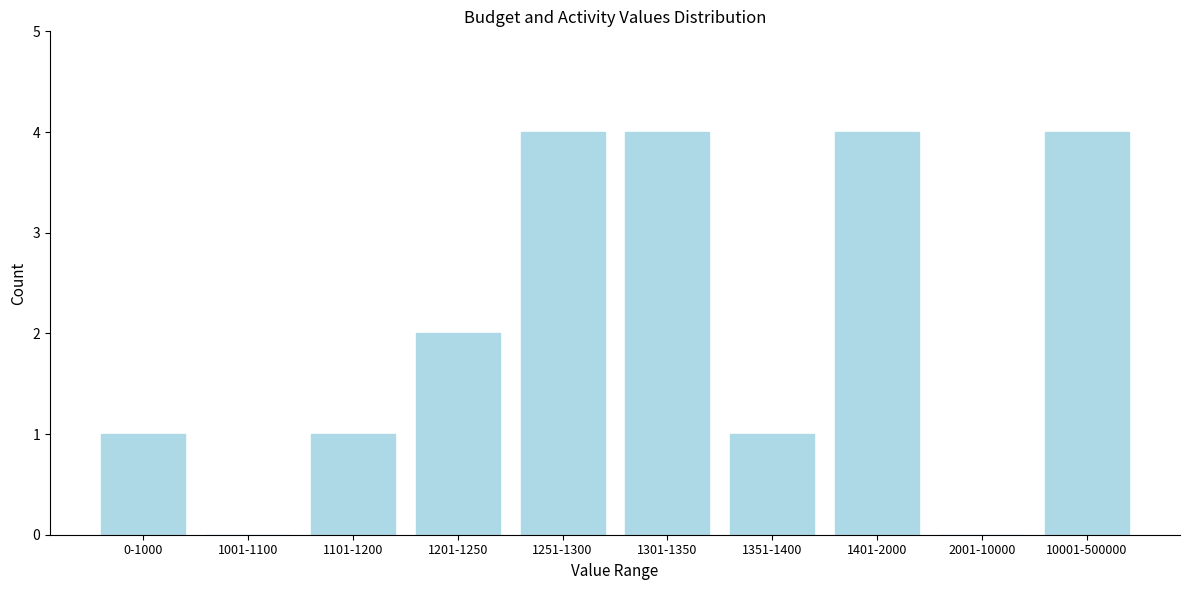

Reading right to left, transcribe all the data shown in this chart.

10001-500000=4	2001-10000=0	1401-2000=4	1351-1400=1	1301-1350=4	1251-1300=4	1201-1250=2	1101-1200=1	1001-1100=0	0-1000=1